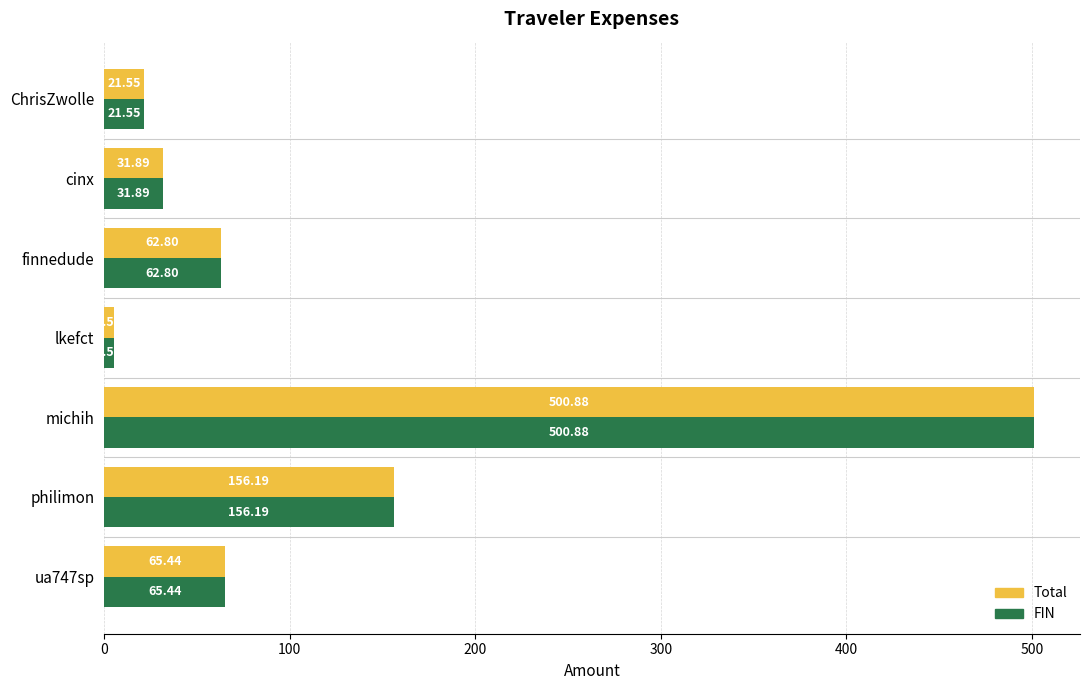

What is the sum of all Total values?

844.3